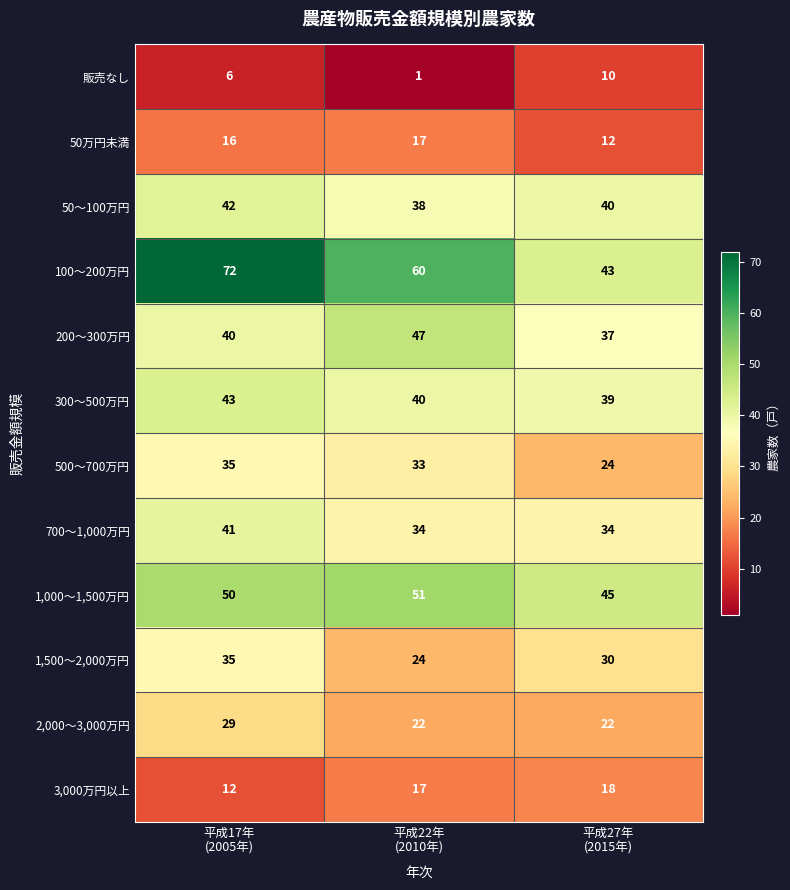

At 平成27年
(2015年), list the series in order from smallest to largest.

販売なし, 50万円未満, 3,000万円以上, 2,000～3,000万円, 500～700万円, 1,500～2,000万円, 700～1,000万円, 200～300万円, 300～500万円, 50～100万円, 100～200万円, 1,000～1,500万円